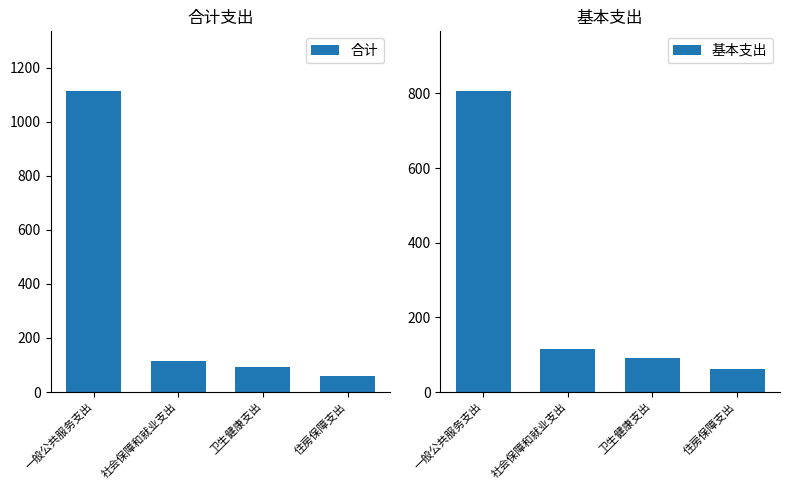

Reading left to right, transcribe all the data shown in this chart.

合计: 一般公共服务支出=1112.5	社会保障和就业支出=116.6	卫生健康支出=91.1	住房保障支出=60.4
基本支出: 一般公共服务支出=805.5	社会保障和就业支出=116.6	卫生健康支出=91.1	住房保障支出=60.4